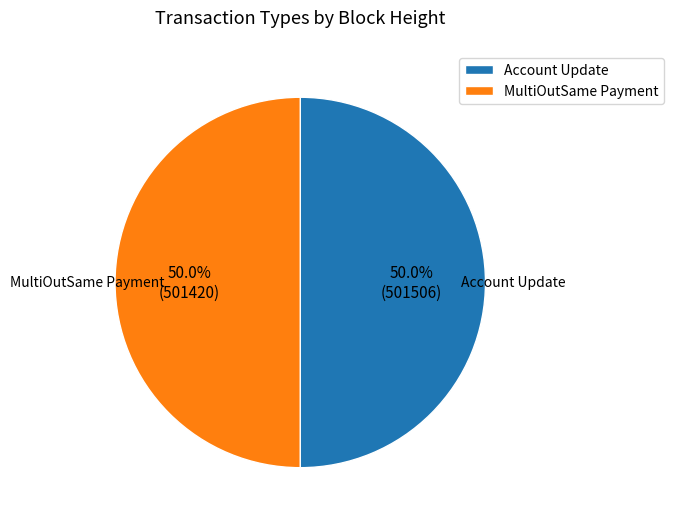

Do Account Update and MultiOutSame Payment together represent more than half of the pie?

Yes